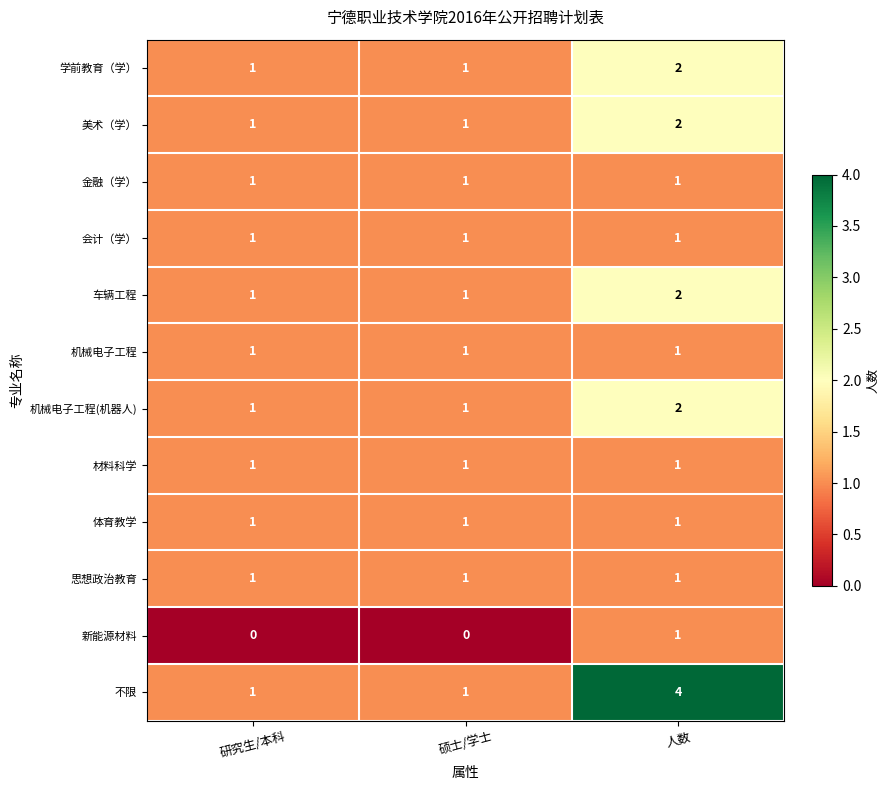

True or false: 学前教育（学） has a value of 1 at 研究生/本科.

True